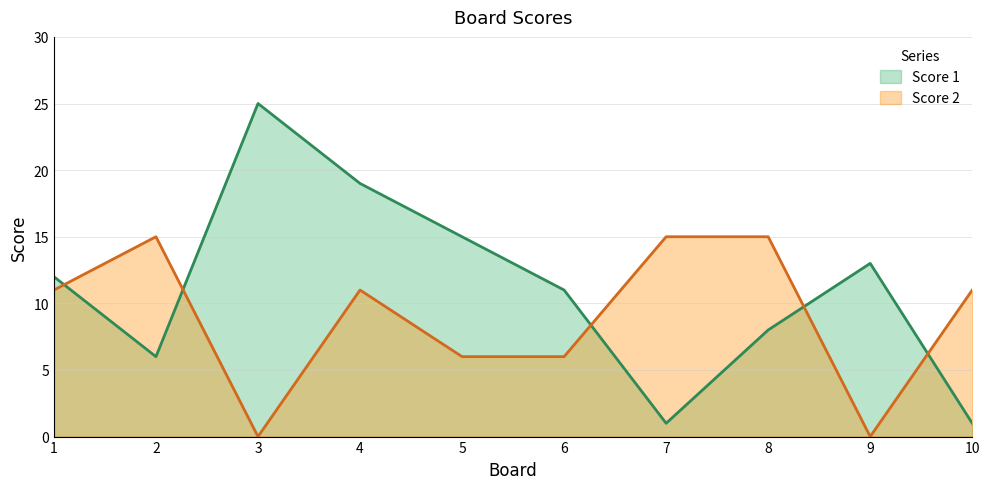

Rank the series at 3 from lowest to highest value.

Score 2, Score 1